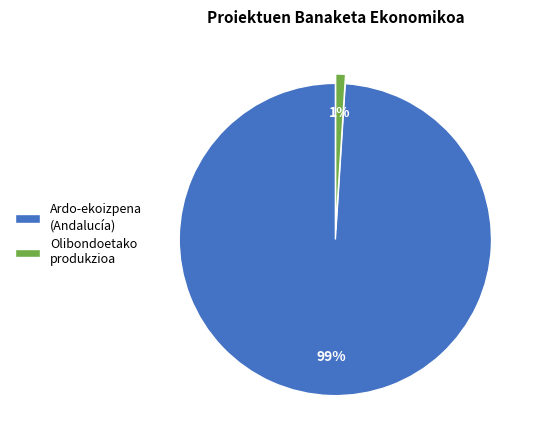

Between Olibondoetako produkzioa and Ardo-ekoizpena (Andalucía), which is larger?

Ardo-ekoizpena (Andalucía)